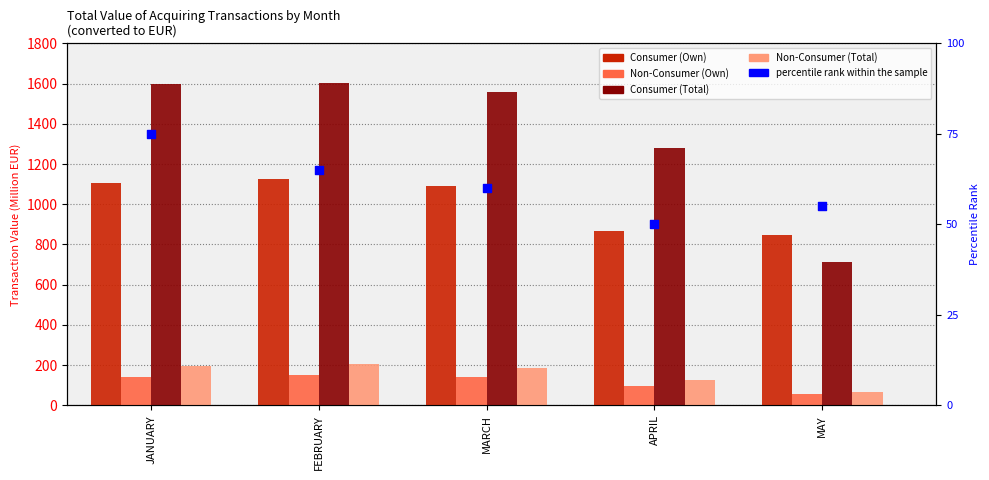

What is the total value across all series at JANUARY?

3115.5